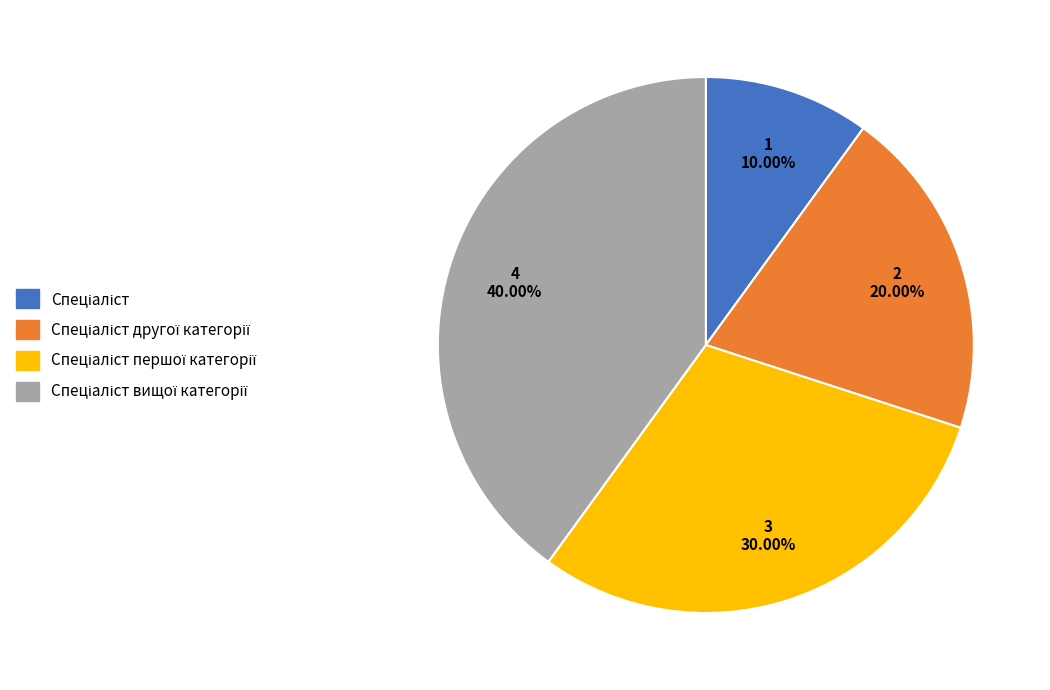

Does any single category account for the majority?

No